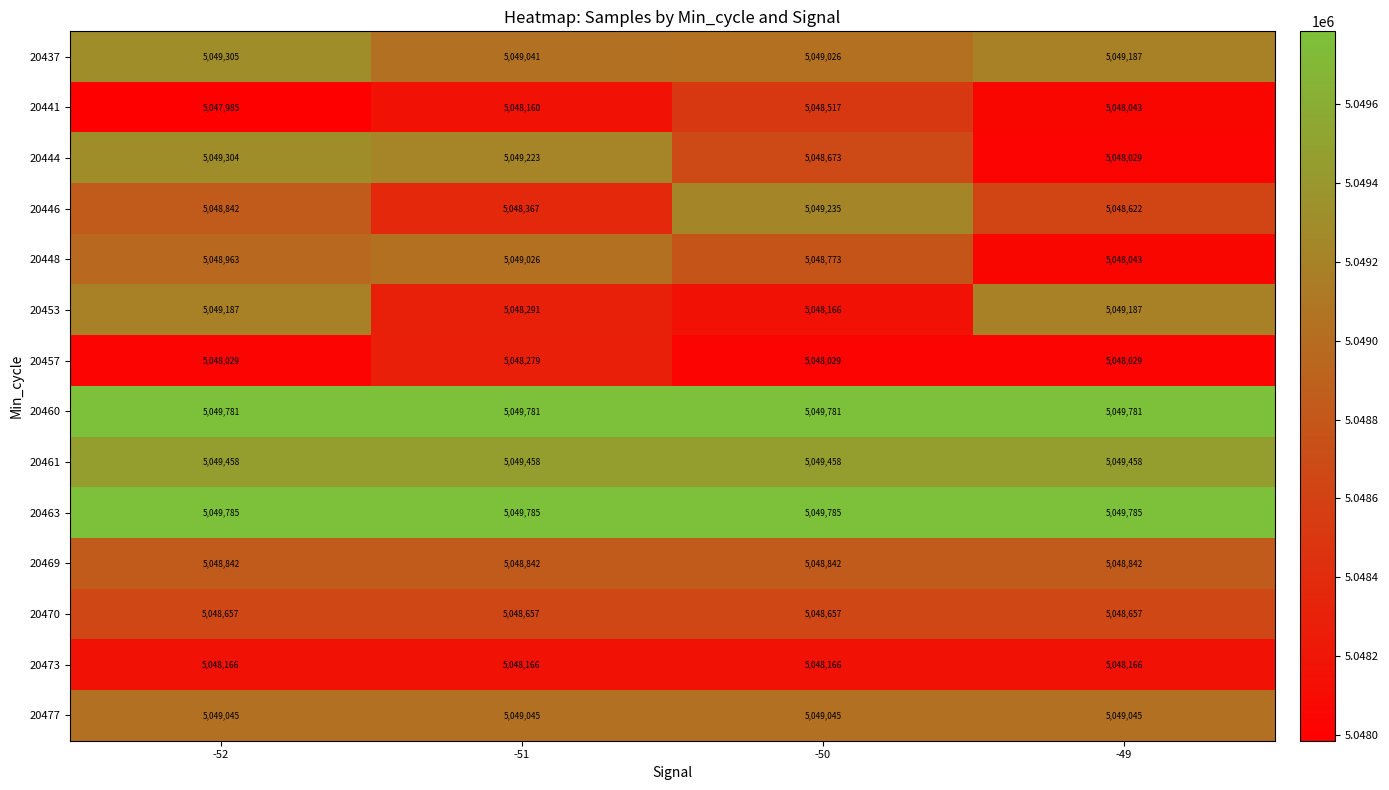

What is the difference between the highest and lowest values at -50?

1756